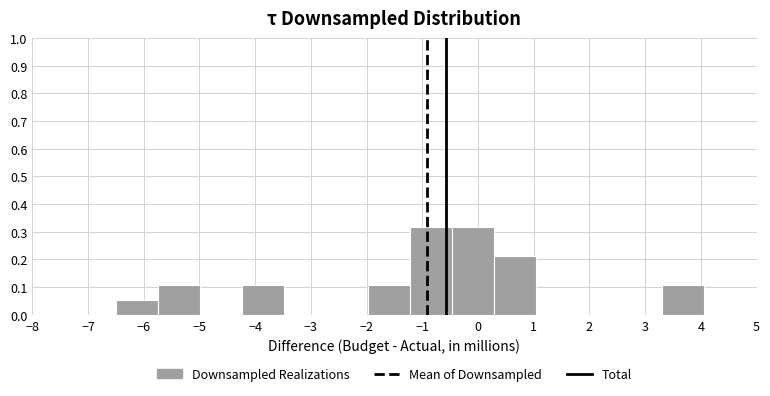

Reading left to right, list every bar in this chart as the range it spans on the x-axis followed by its height. Neither the bar edges nor the heights are printed on the chart, so give them approximately, as read against the axes.

-6.5 to -5.7: 0.05
-5.7 to -5.0: 0.11
-5.0 to -4.2: 0
-4.2 to -3.5: 0.11
-3.5 to -2.7: 0
-2.7 to -2.0: 0
-2.0 to -1.2: 0.11
-1.2 to -0.5: 0.32
-0.5 to 0.3: 0.32
0.3 to 1.0: 0.21
1.0 to 1.8: 0
1.8 to 2.5: 0
2.5 to 3.3: 0
3.3 to 4.0: 0.11